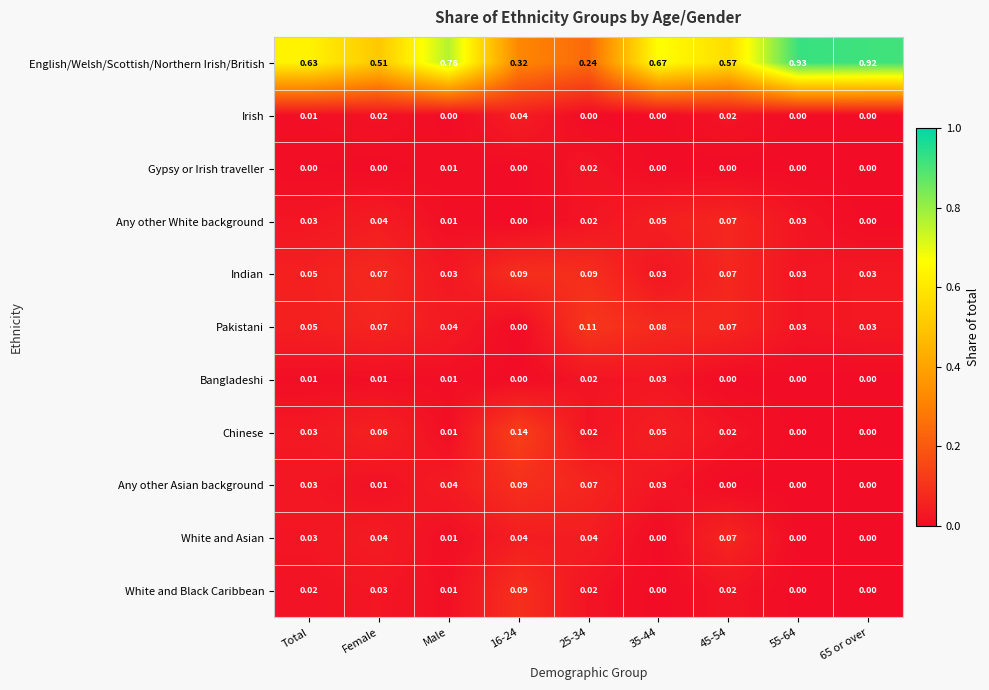

Is the value of Chinese at 65 or over greater than the value of English/Welsh/Scottish/Northern Irish/British at 35-44?

No